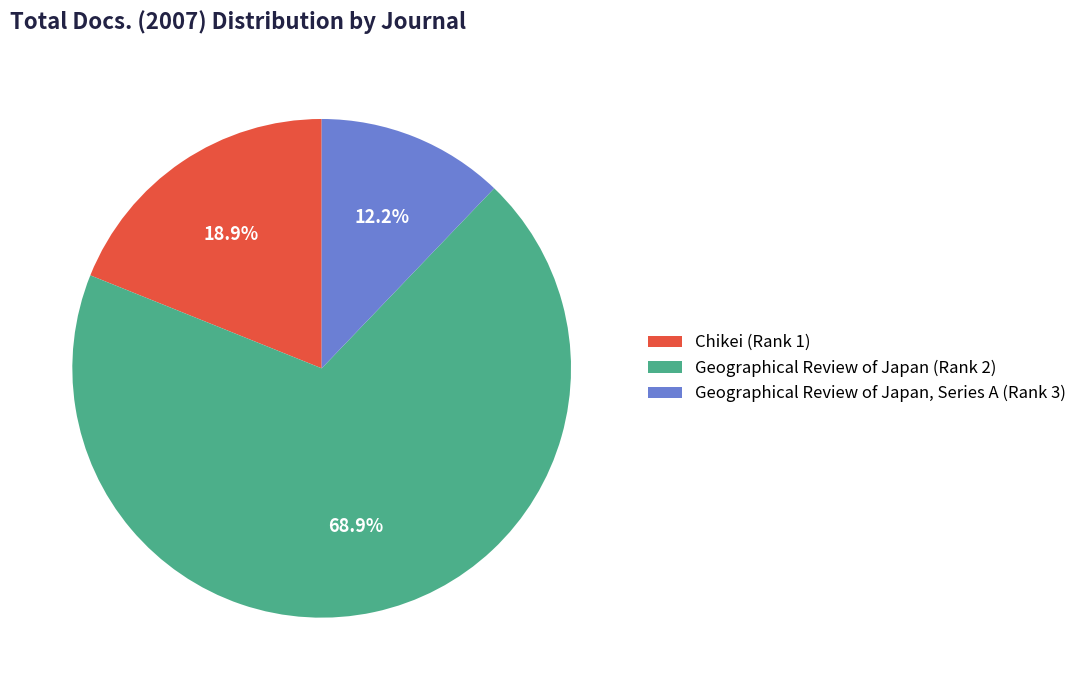

Do Geographical Review of Japan (Rank 2) and Chikei (Rank 1) together represent more than half of the pie?

Yes